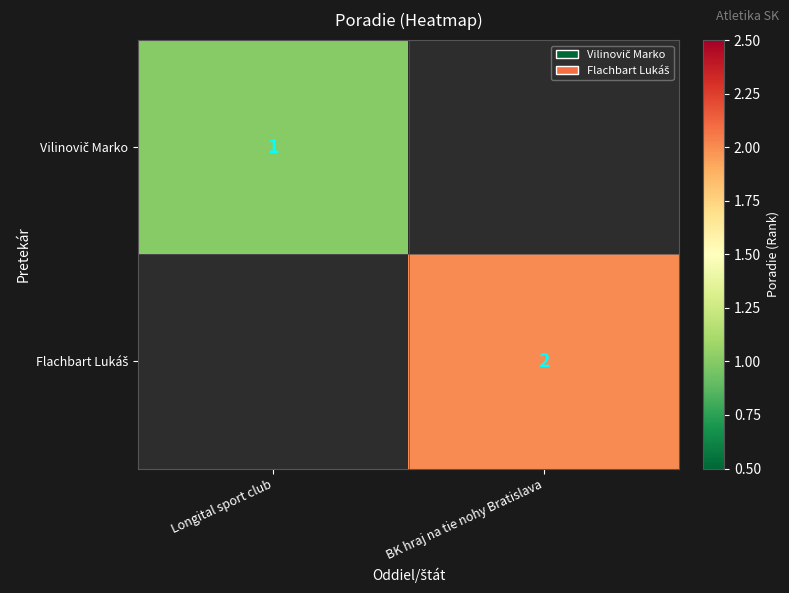

At how many categories does at least one series exceed 0?

2